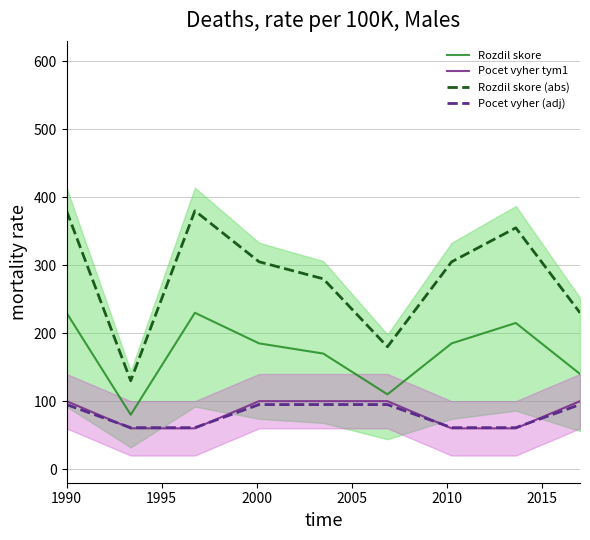

At which category is the sum across all series the highest?

1990